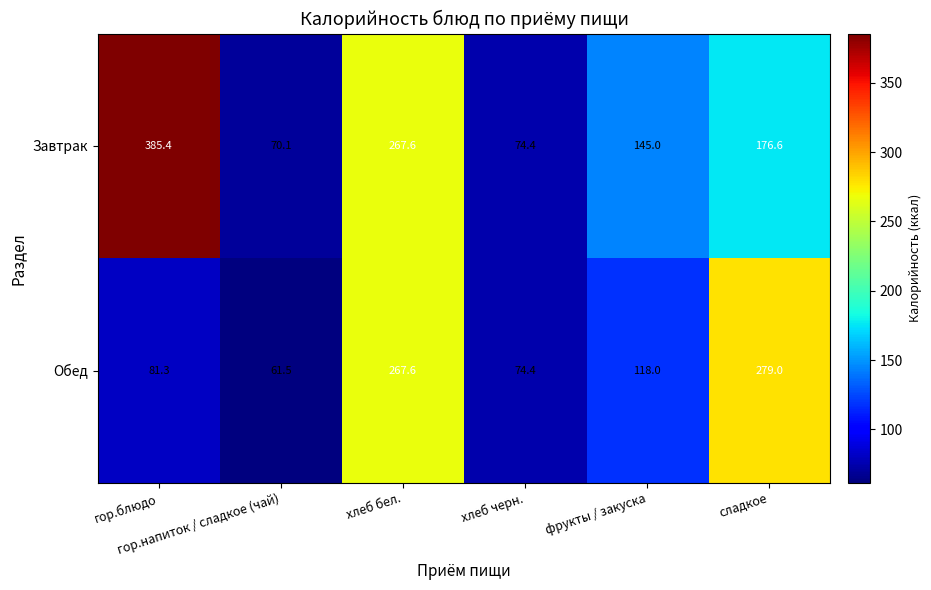

What is the difference between the maximum and minimum values in the Завтрак series?

315.3